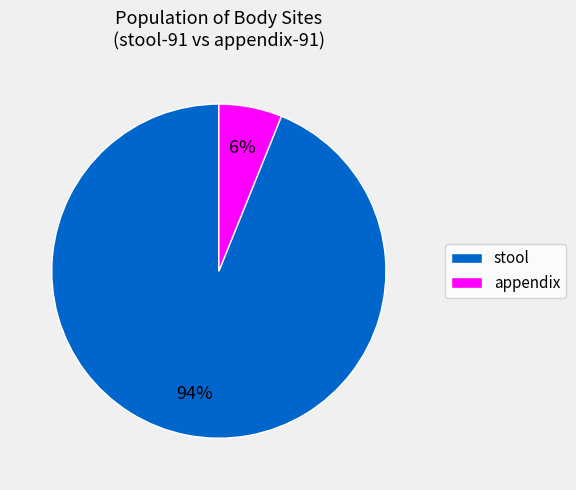

Does stool represent more than half of the total?

Yes